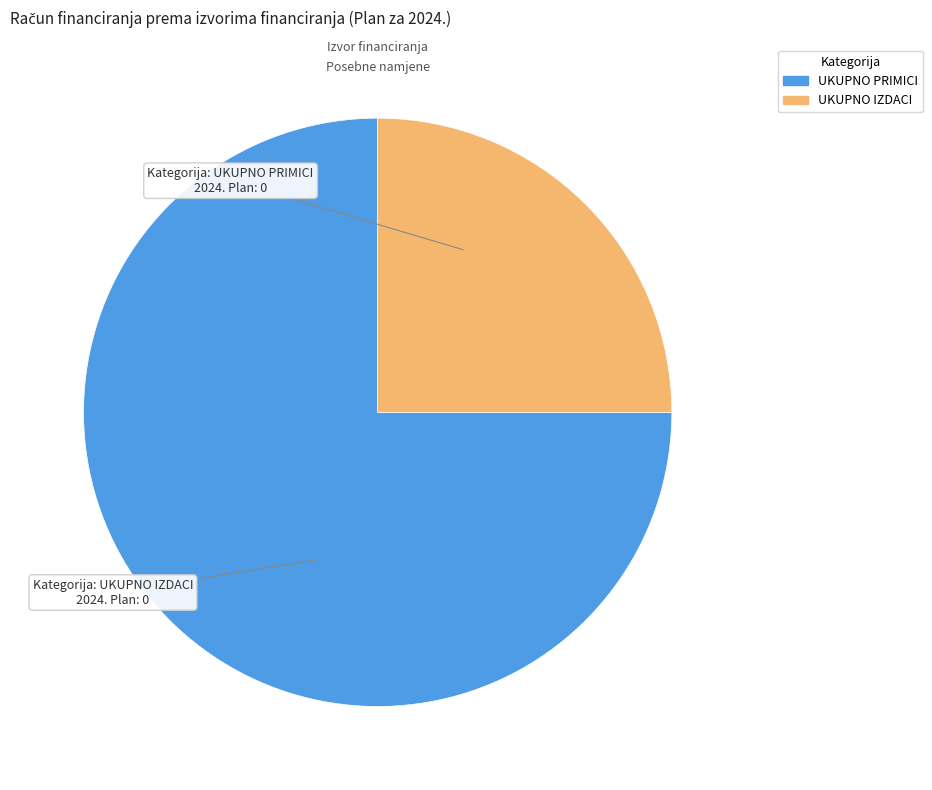

Is the sum of UKUPNO PRIMICI and UKUPNO IZDACI greater than half?

Yes